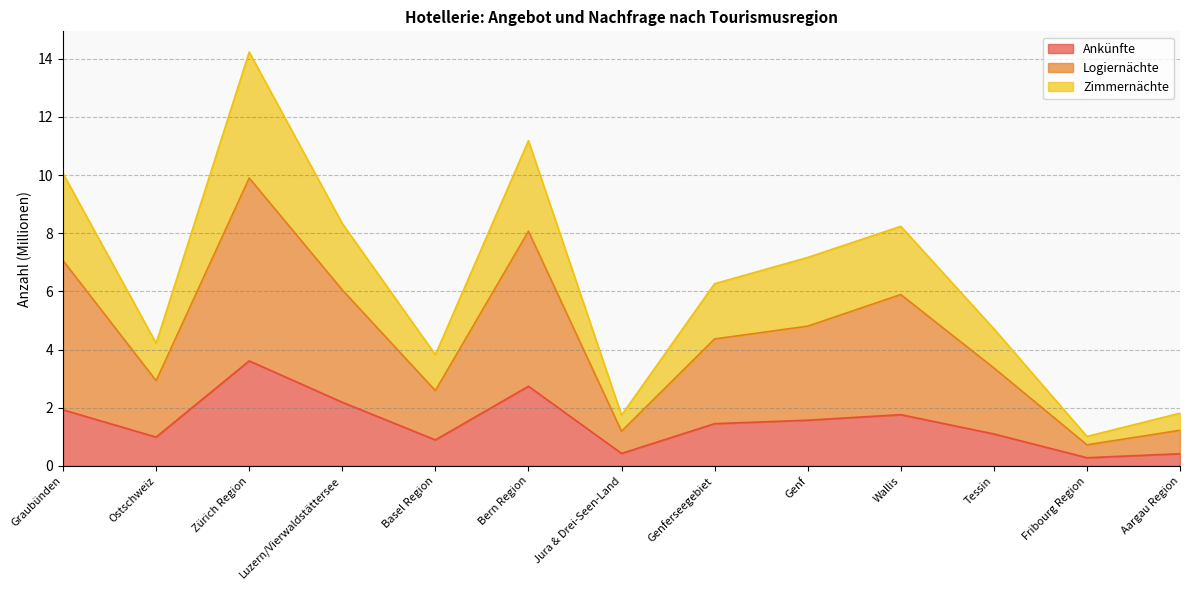

What is the maximum value shown in the chart?

14.2